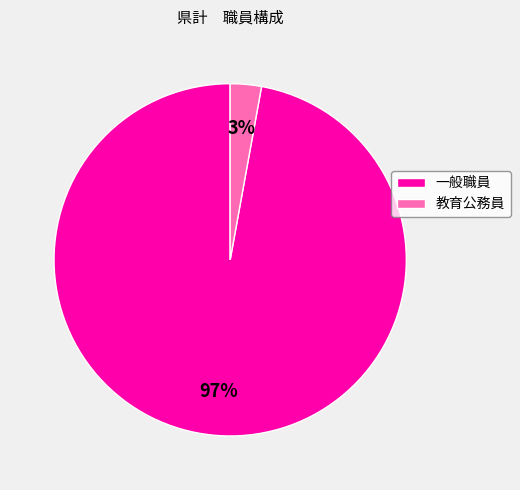

What percentage is the 一般職員 slice, to the nearest percent?

97%